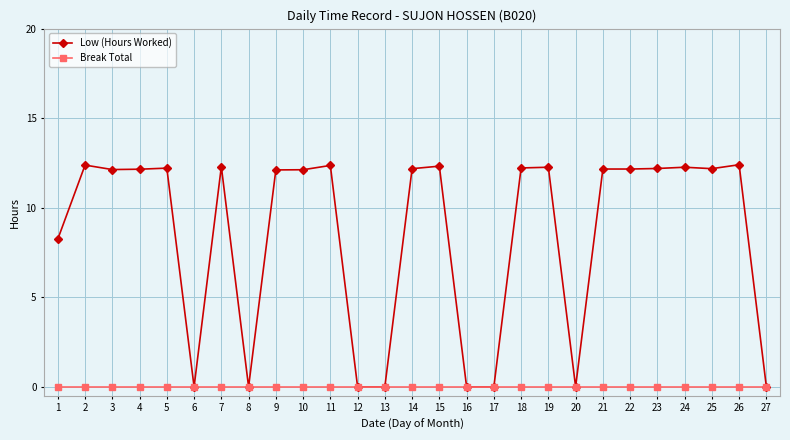

What is the total value across all series at 19?

12.3